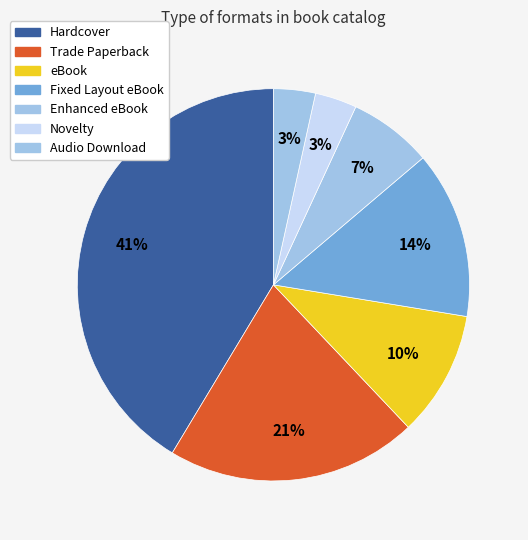

Combined, do eBook and Audio Download account for over 50%?

No